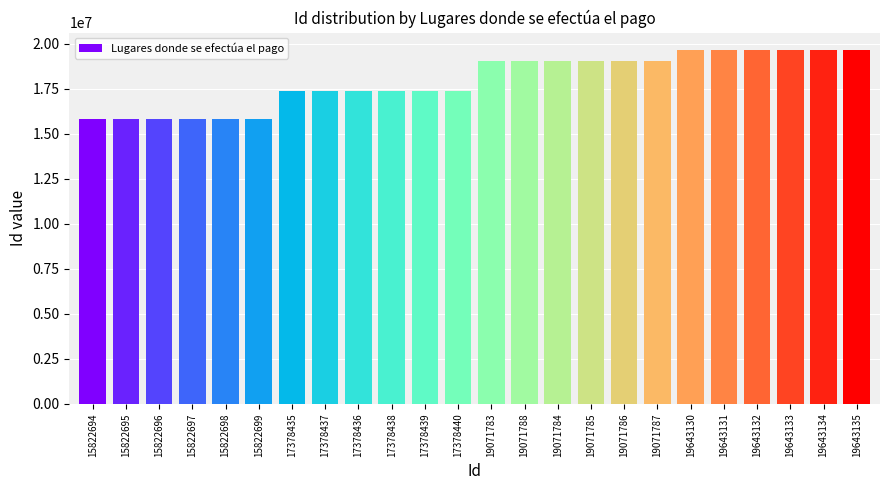

Count the number of data series in this chart.

1